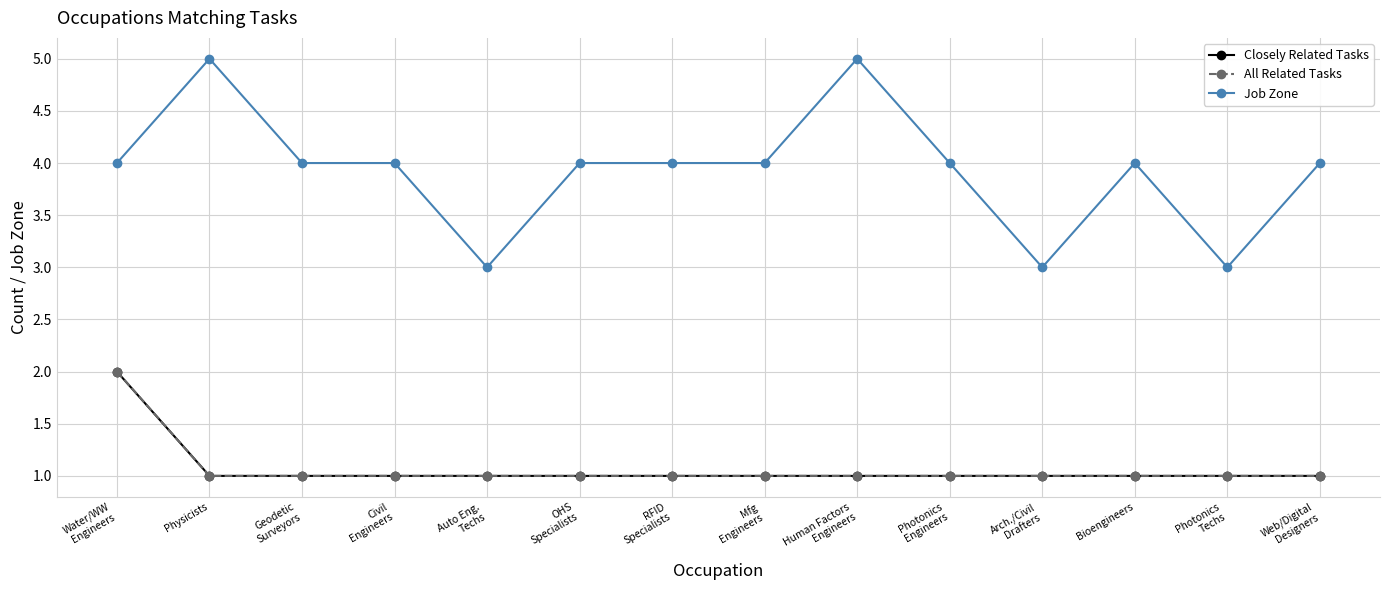

Between Civil
Engineers and OHS
Specialists, which series saw the biggest shift?

Closely Related Tasks